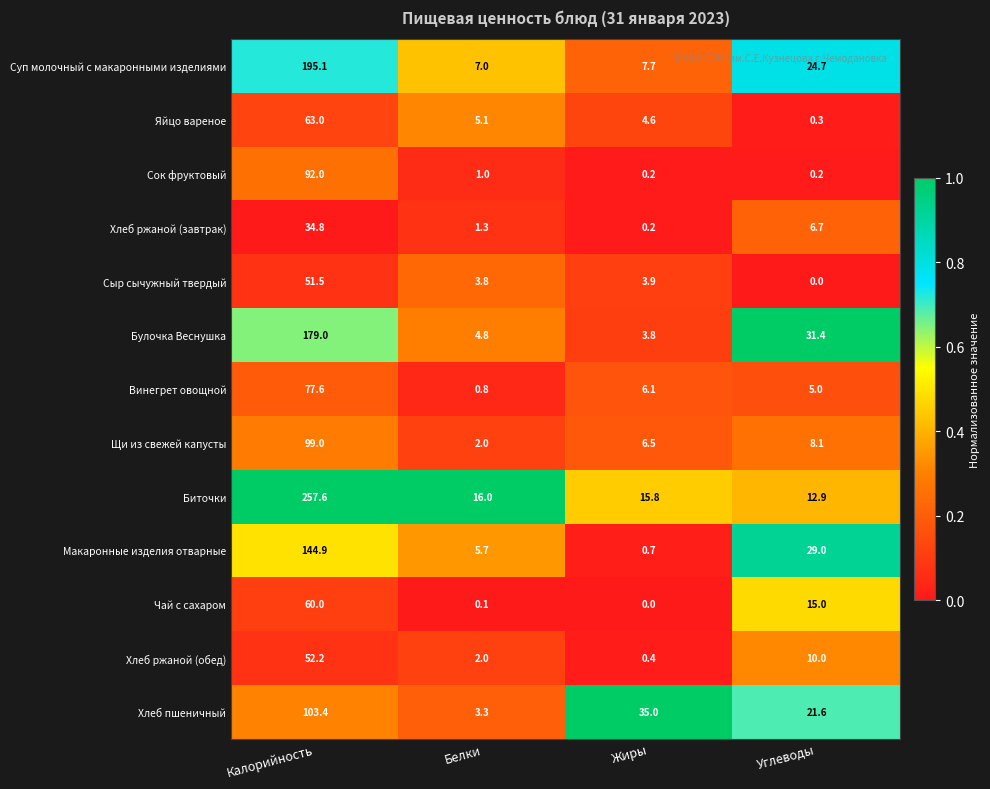

What value does the Винегрет овощной series have at Калорийность?

77.6